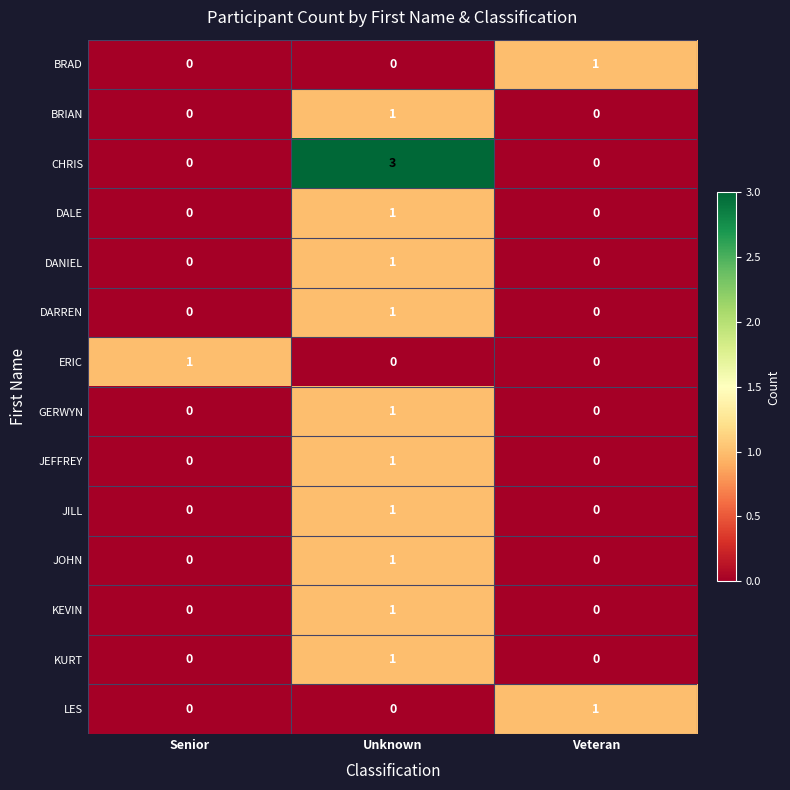

What is the sum of the CHRIS values at Unknown and Senior?

3